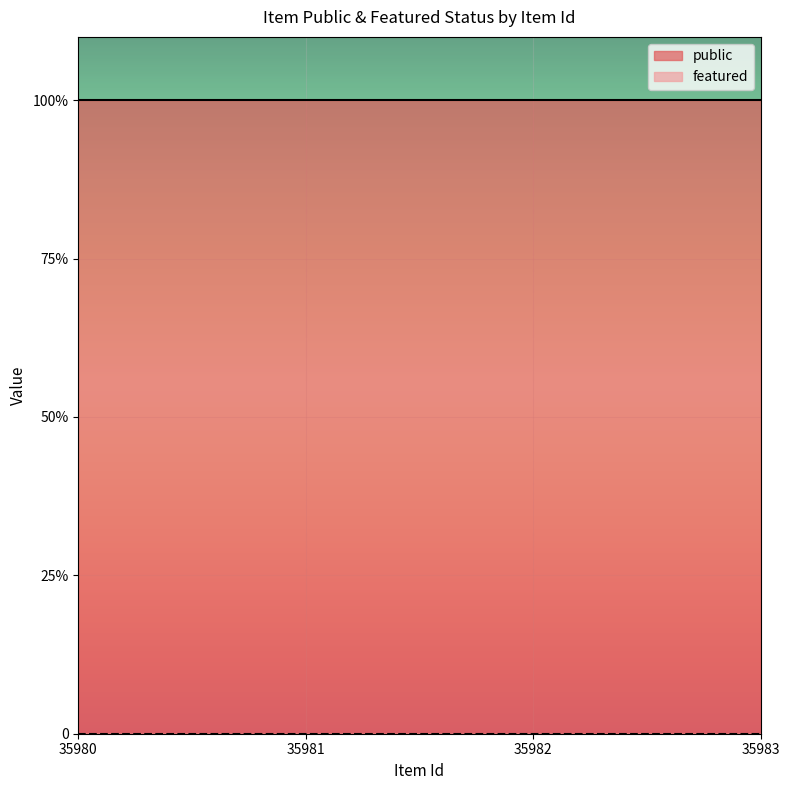

At which category is the sum across all series the highest?

35980